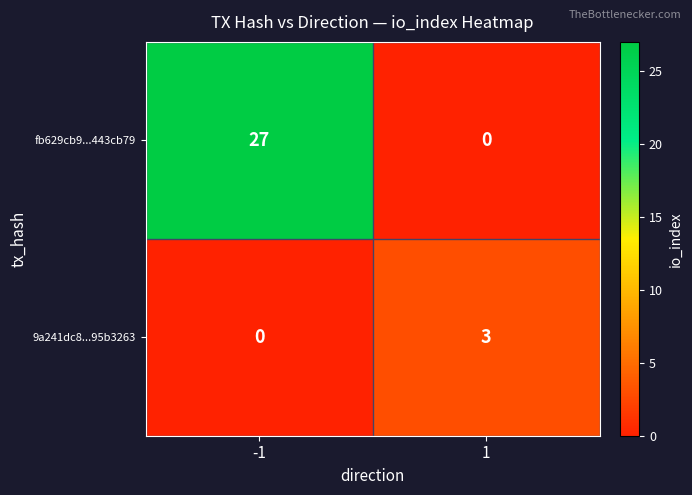

What value does the 9a241dc8...95b3263 series have at 1?

3